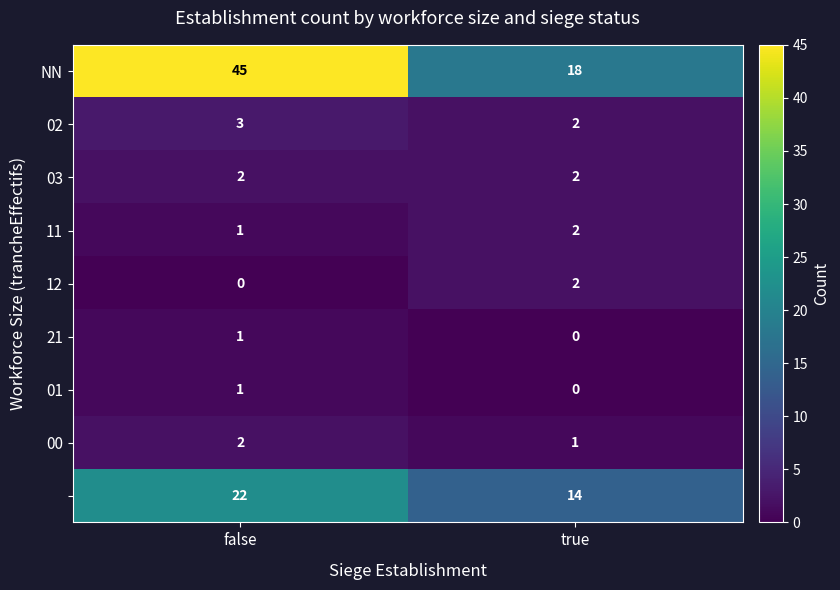

At which category is the sum across all series the highest?

false